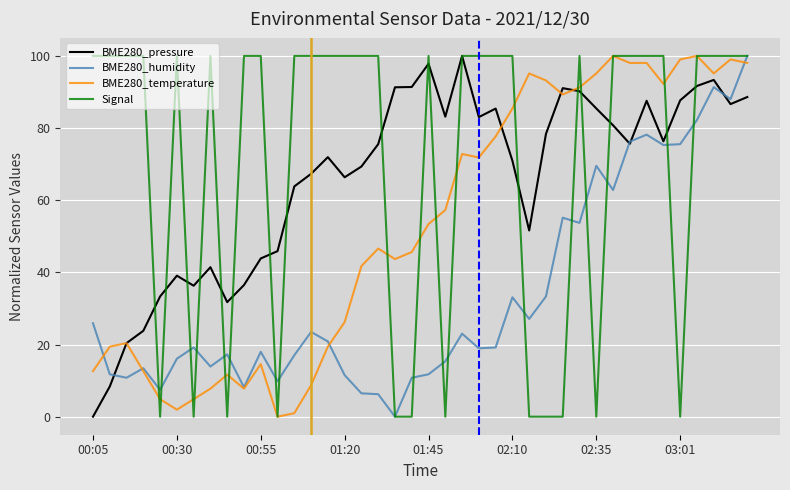

What is the greatest value displayed?

100.0